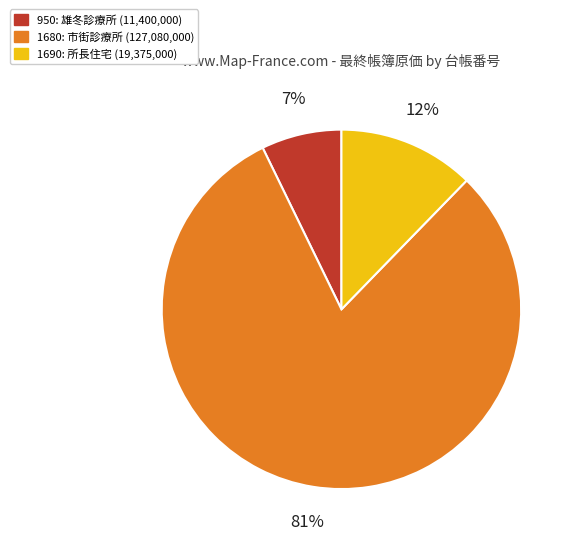

How many slices are in this pie chart?

3